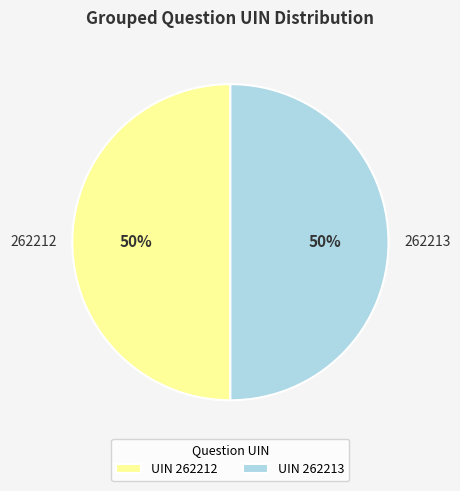

To the nearest percent, what portion does 262213 represent?

50%